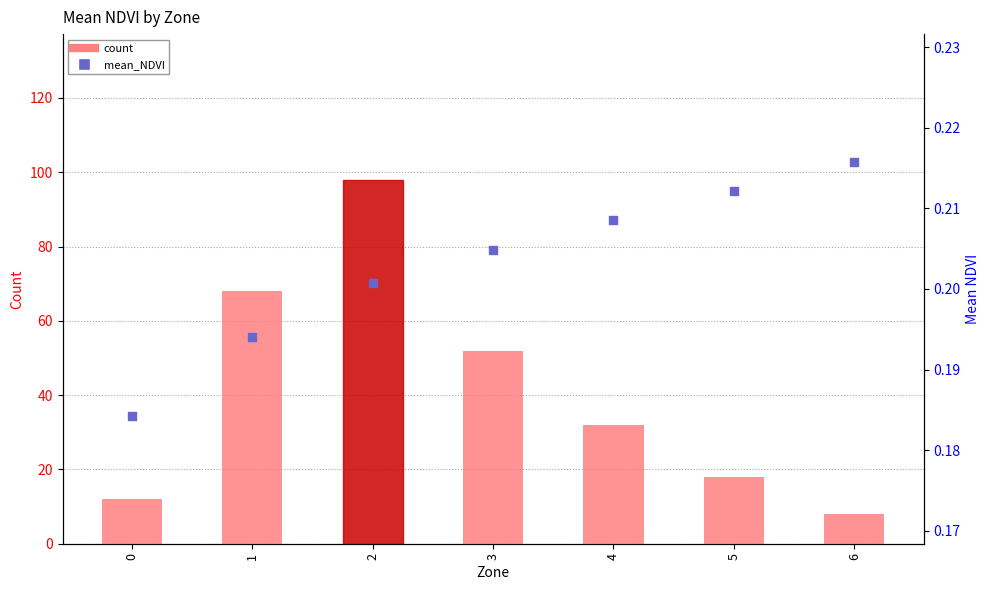

What is the total value across all series at 2?

98.2